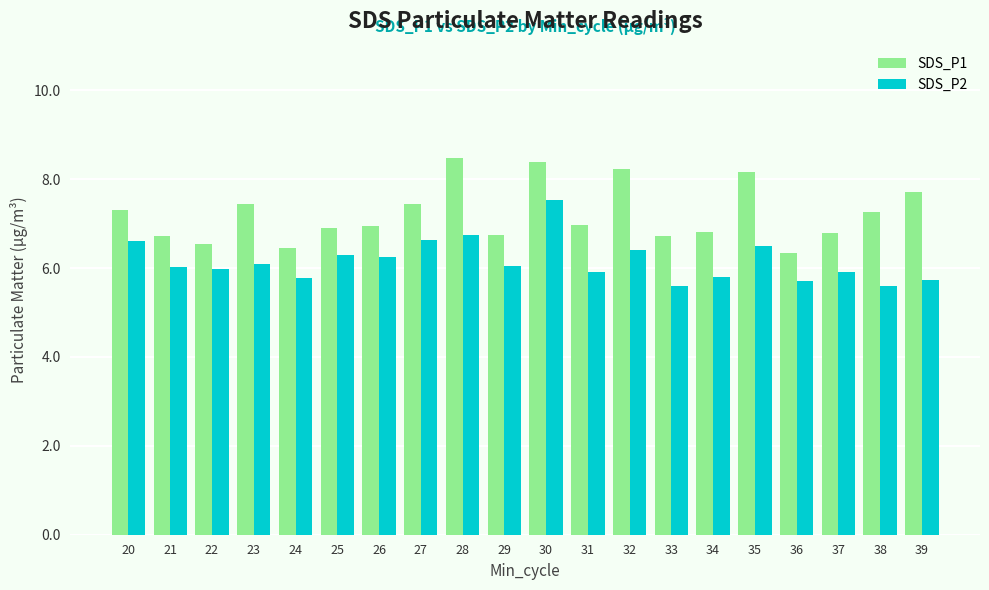

At 38, list the series in order from largest to smallest.

SDS_P1, SDS_P2